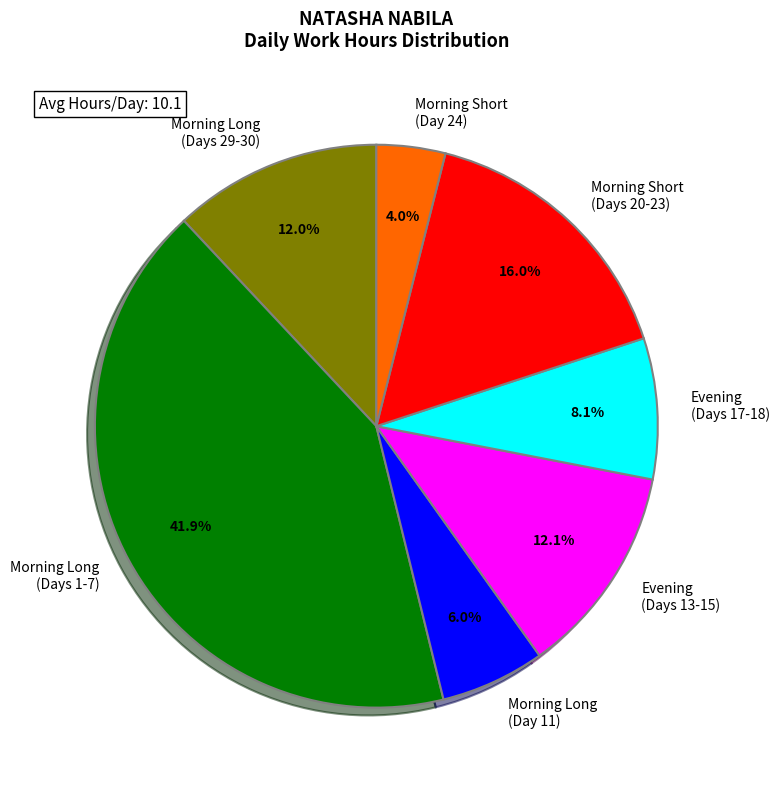

What is the largest slice in the pie chart?

Morning Long (Days 1-7)